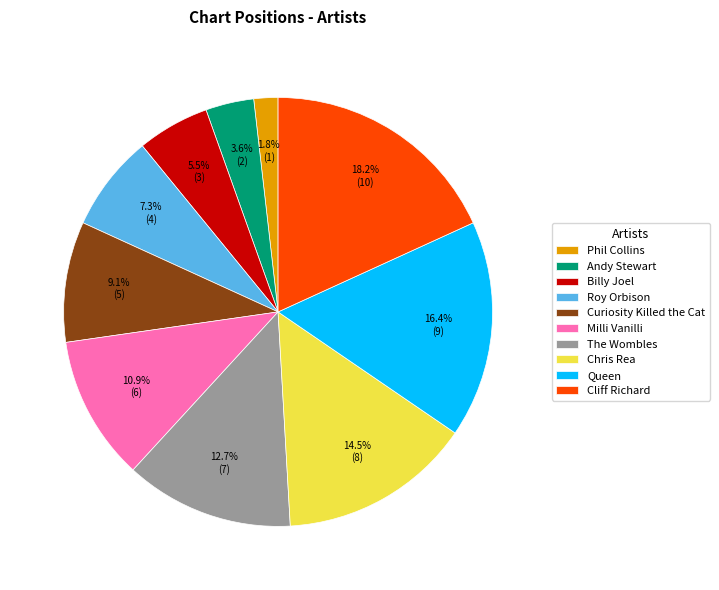

Does Roy Orbison represent more than half of the total?

No